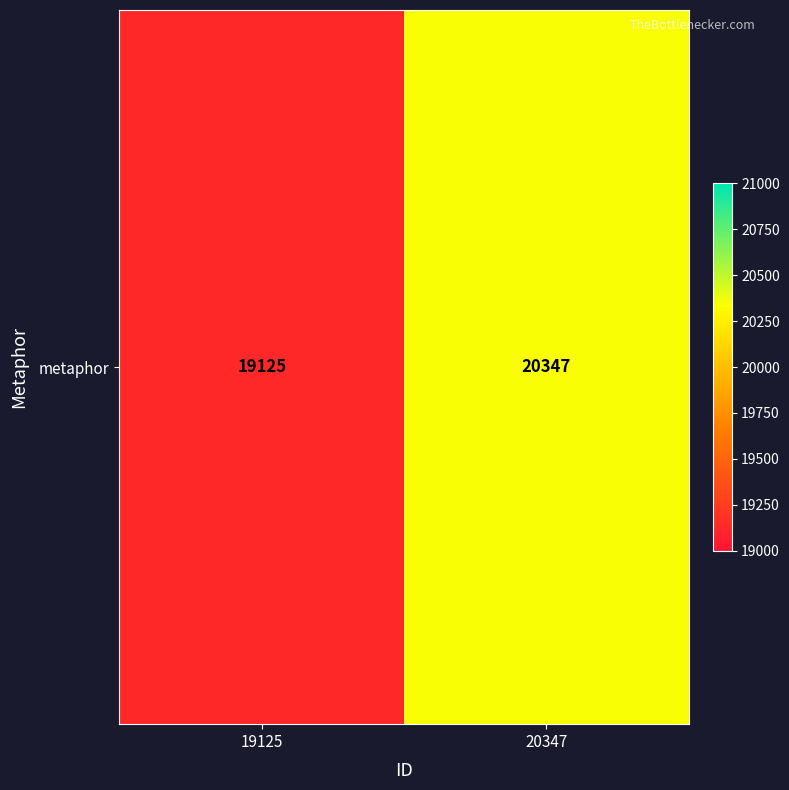

What is the sum of the values at 20347 and 19125?

39472